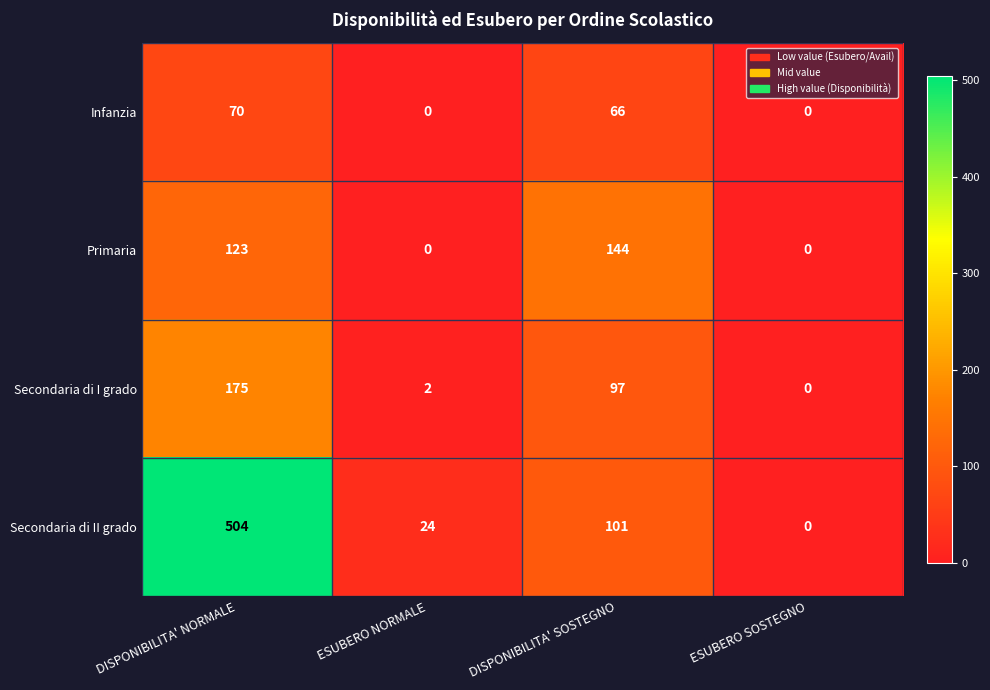

Reading left to right, what are all the values shown in this chart?

Infanzia: DISPONIBILITA' NORMALE=70	ESUBERO NORMALE=0	DISPONIBILITA' SOSTEGNO=66	ESUBERO SOSTEGNO=0
Primaria: DISPONIBILITA' NORMALE=123	ESUBERO NORMALE=0	DISPONIBILITA' SOSTEGNO=144	ESUBERO SOSTEGNO=0
Secondaria di I grado: DISPONIBILITA' NORMALE=175	ESUBERO NORMALE=2	DISPONIBILITA' SOSTEGNO=97	ESUBERO SOSTEGNO=0
Secondaria di II grado: DISPONIBILITA' NORMALE=504	ESUBERO NORMALE=24	DISPONIBILITA' SOSTEGNO=101	ESUBERO SOSTEGNO=0